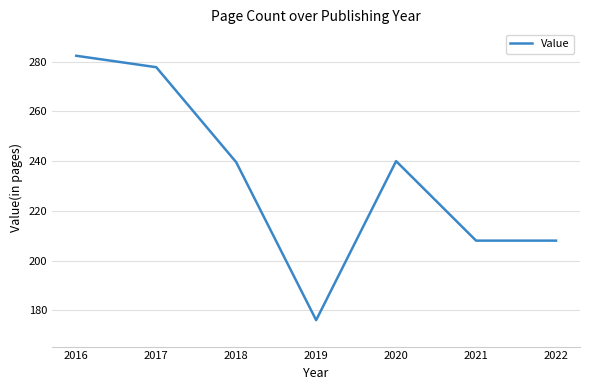

What is the approximate value at 2022?

208.0